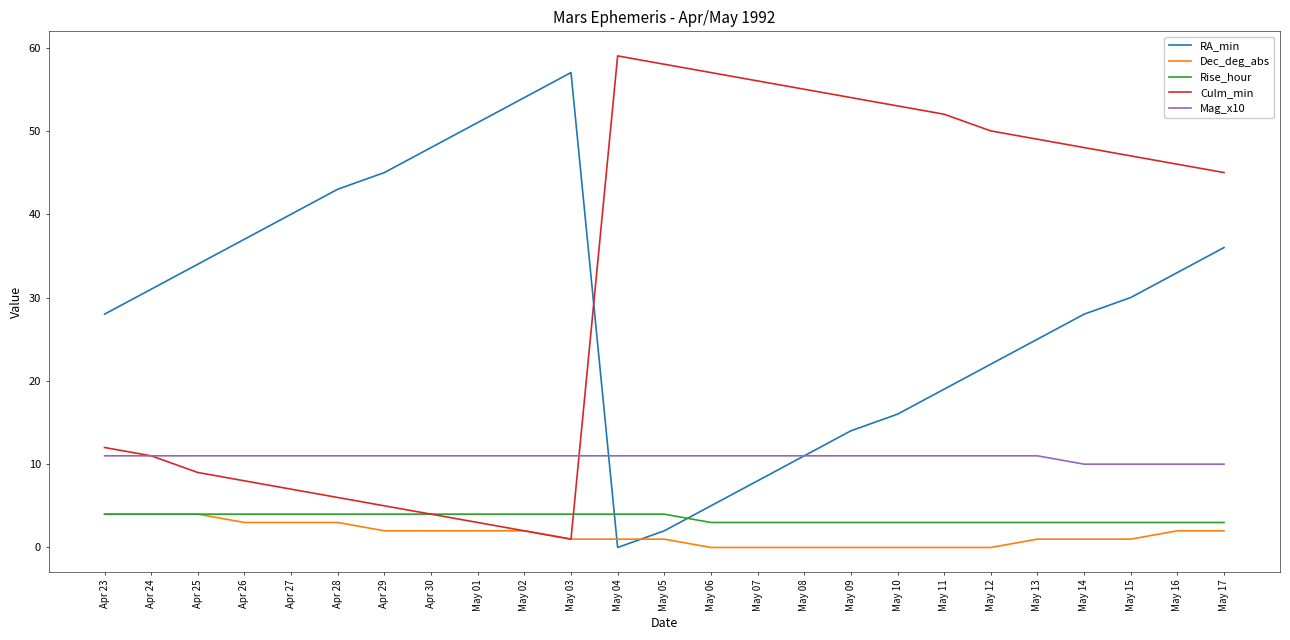

Which series has the largest total across all categories?

Culm_min